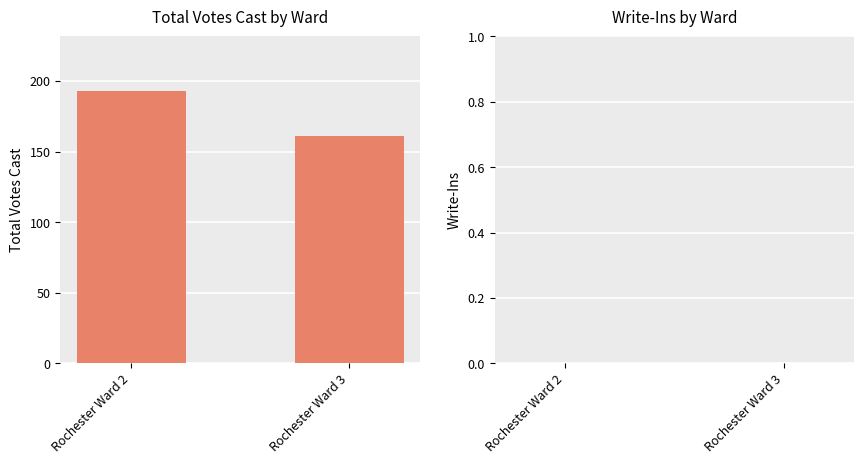

What is the value of the 2nd bar from the left?

161